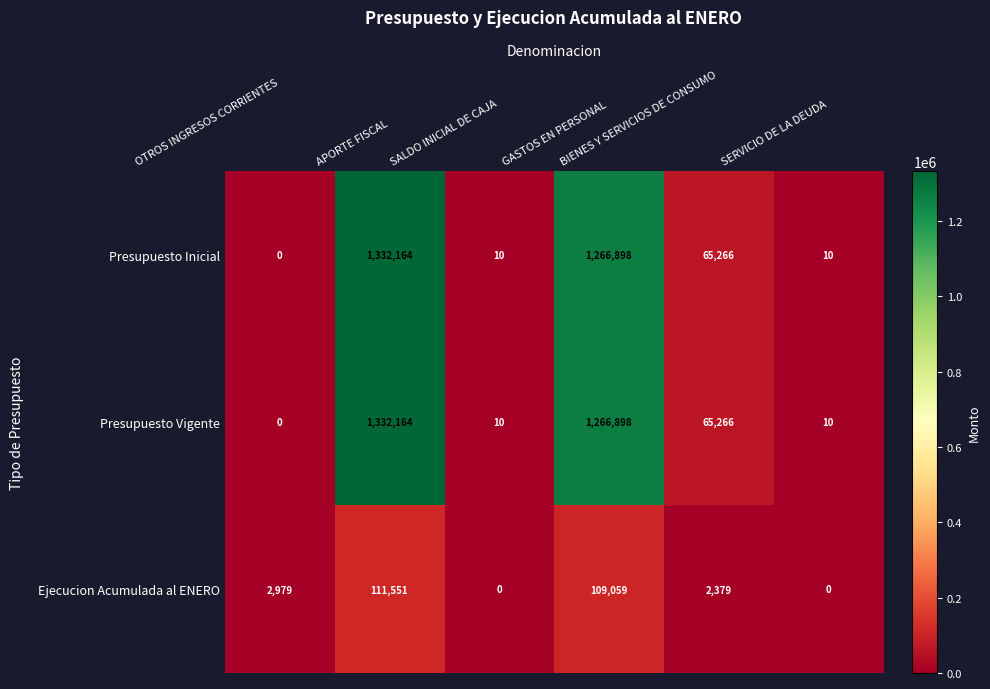

What is the greatest value displayed?

1332164